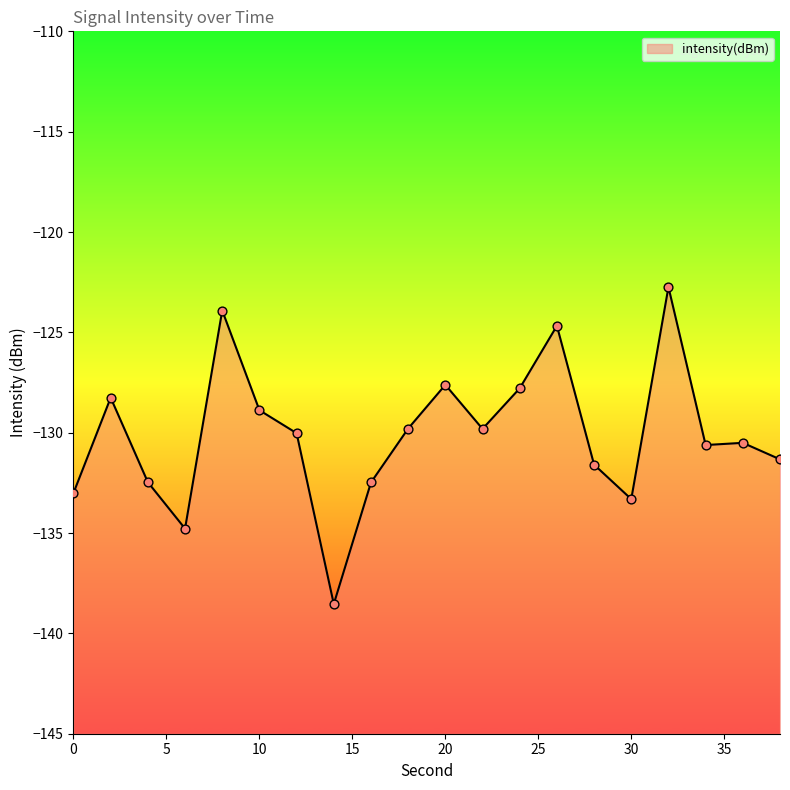

Which has a higher value, 26 or 14?

26